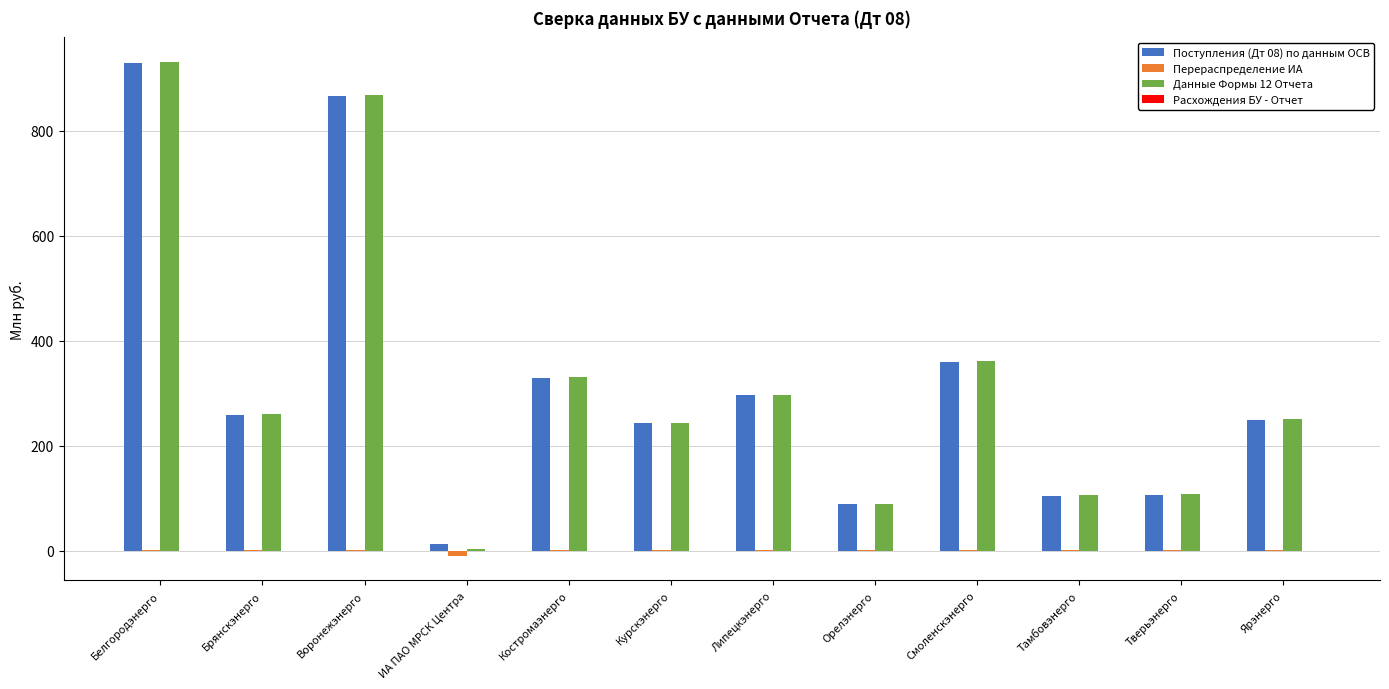

At which category is the sum across all series the highest?

Белгородэнерго